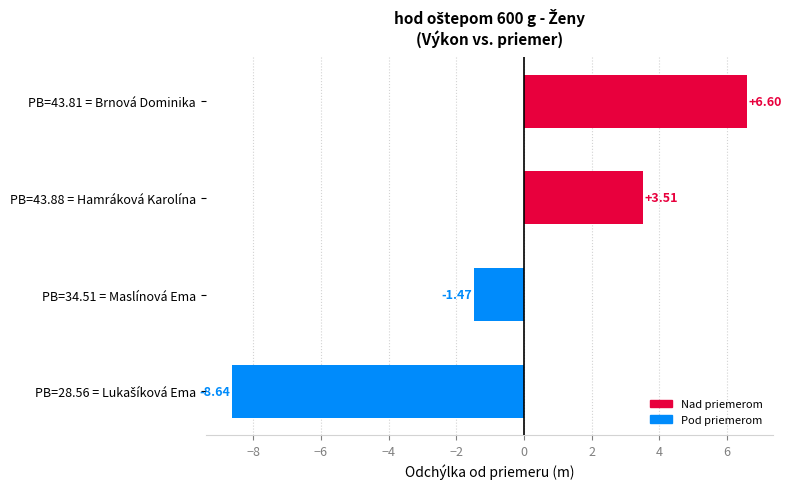

What is the change in value from PB=43.88 = Hamráková Karolína to PB=34.51 = Maslínová Ema?

-5.0